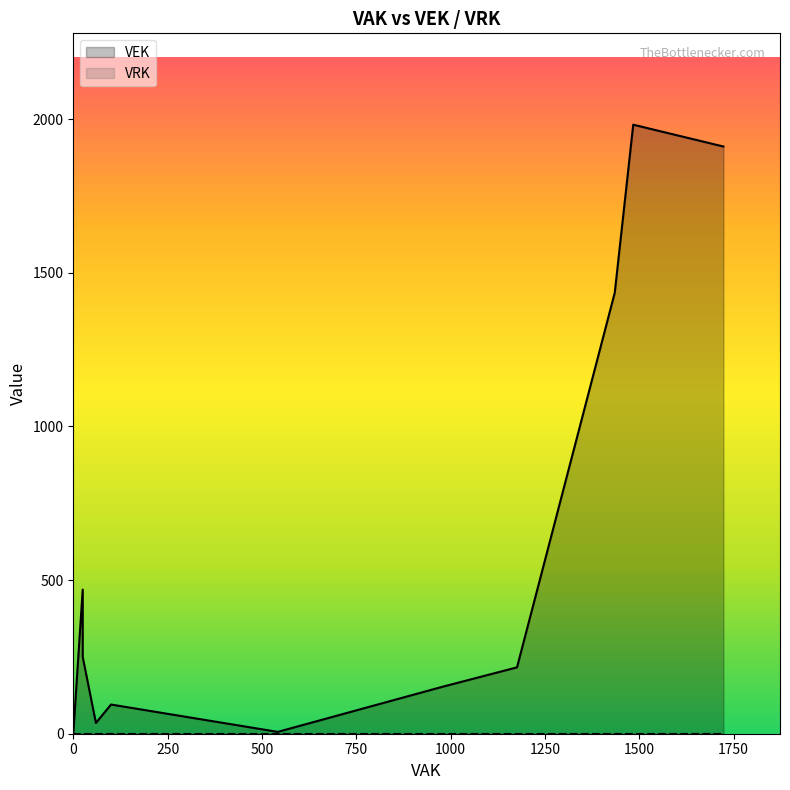

At which category does VEK reach its first local peak?

17